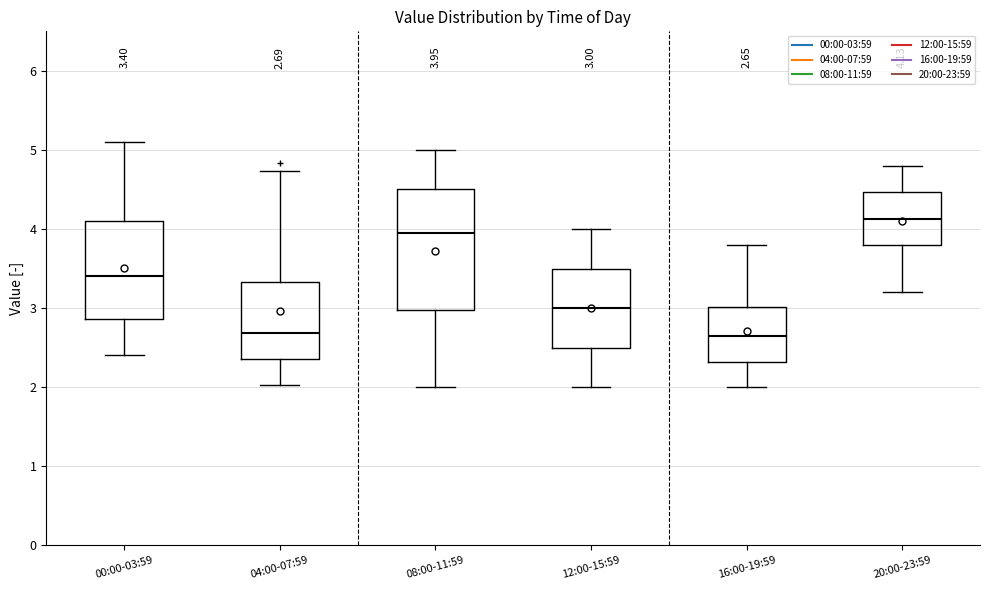

Which box's median line is the highest?

20:00-23:59